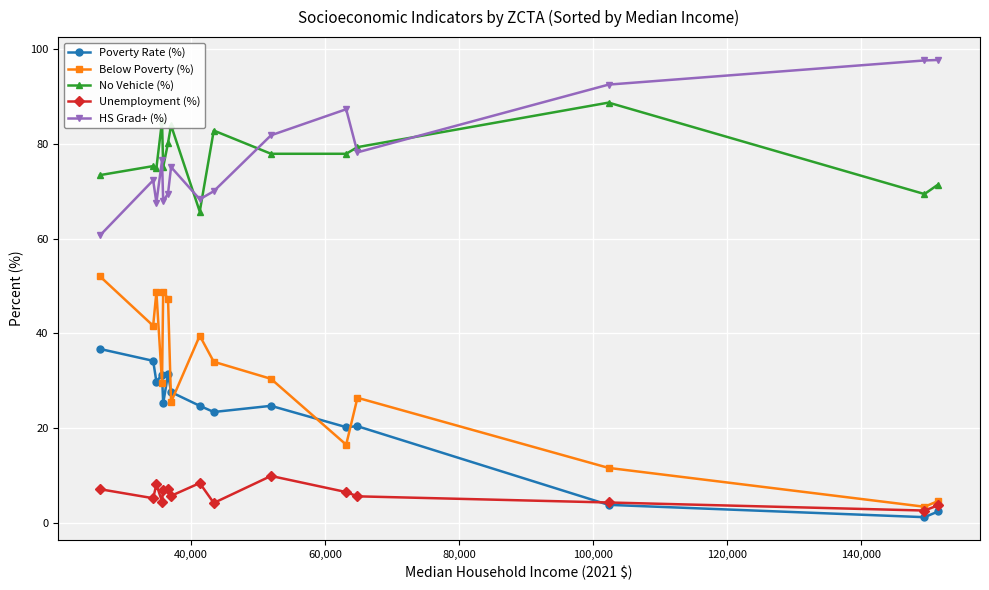

Is this an area chart (filled region under the line)?

No